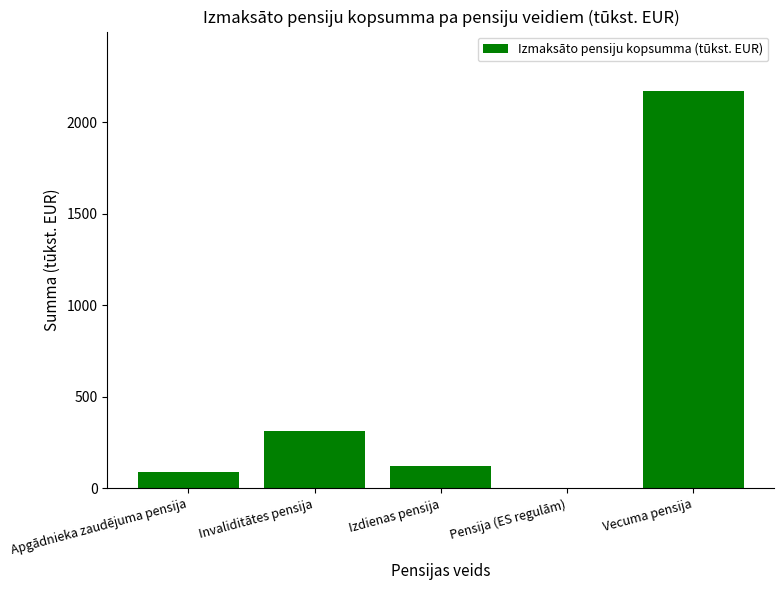

The value at Apgādnieka zaudējuma pensija is 89.1. True or false?

True